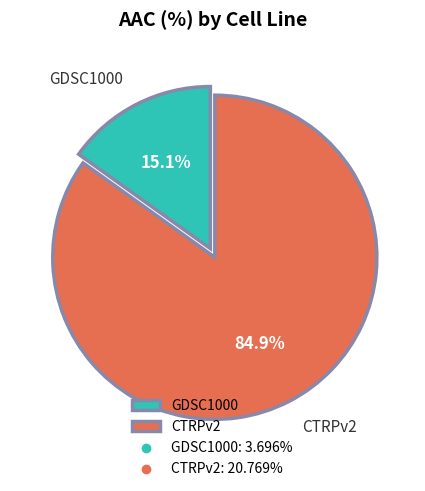

Does any single category account for the majority?

Yes